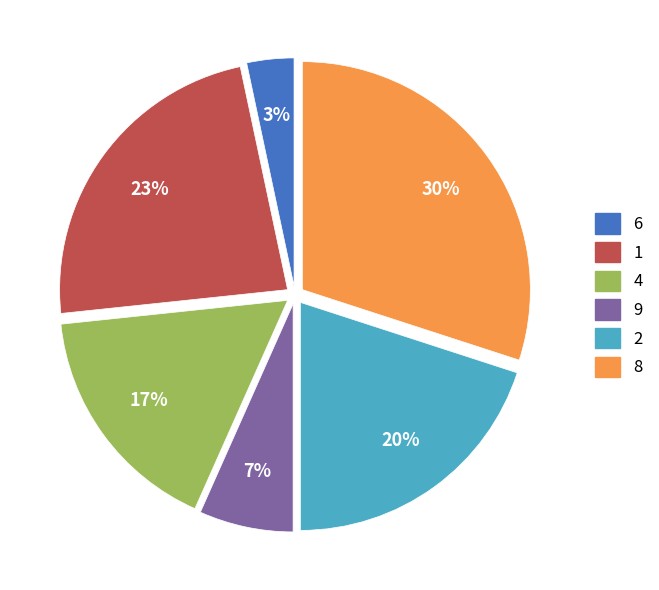

To the nearest percent, what is the difference between the largest and smallest slice percentages?

27%